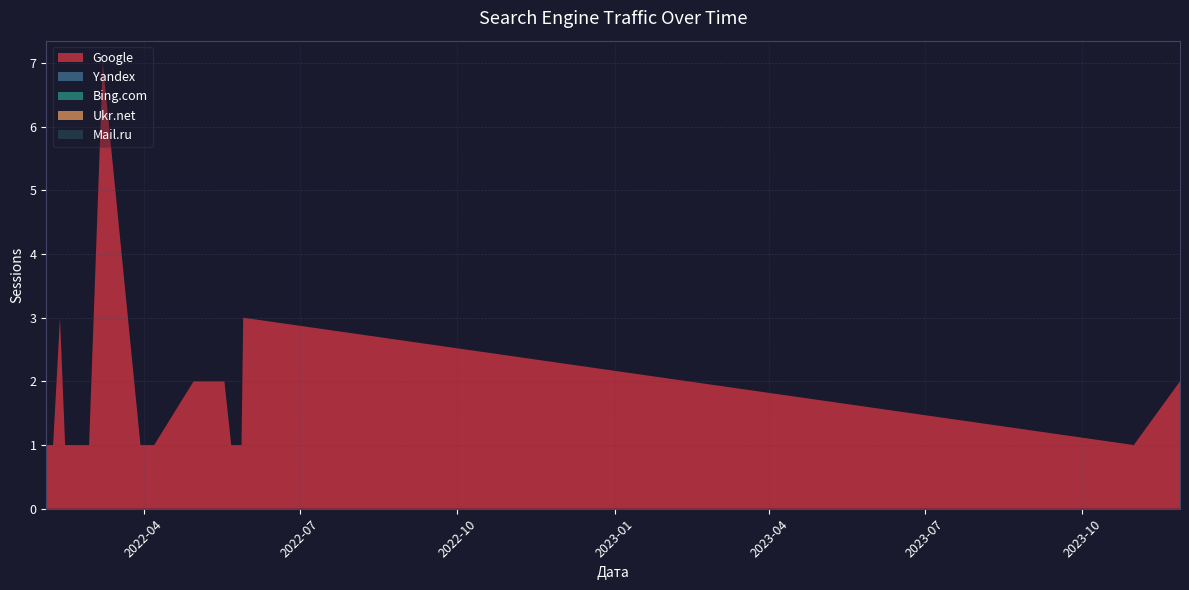

Reading left to right, extract all data points from this chart.

Google: 1	1	1	3	1	1	1	7	1	1	2	2	2	2	2	1	1	3	1	2
Yandex: 0	0	0	0	0	0	0	0	0	0	0	0	0	0	0	0	0	0	0	0
Bing.com: 0	0	0	0	0	0	0	0	0	0	0	0	0	0	0	0	0	0	0	0
Ukr.net: 0	0	0	0	0	0	0	0	0	0	0	0	0	0	0	0	0	0	0	0
Mail.ru: 0	0	0	0	0	0	0	0	0	0	0	0	0	0	0	0	0	0	0	0